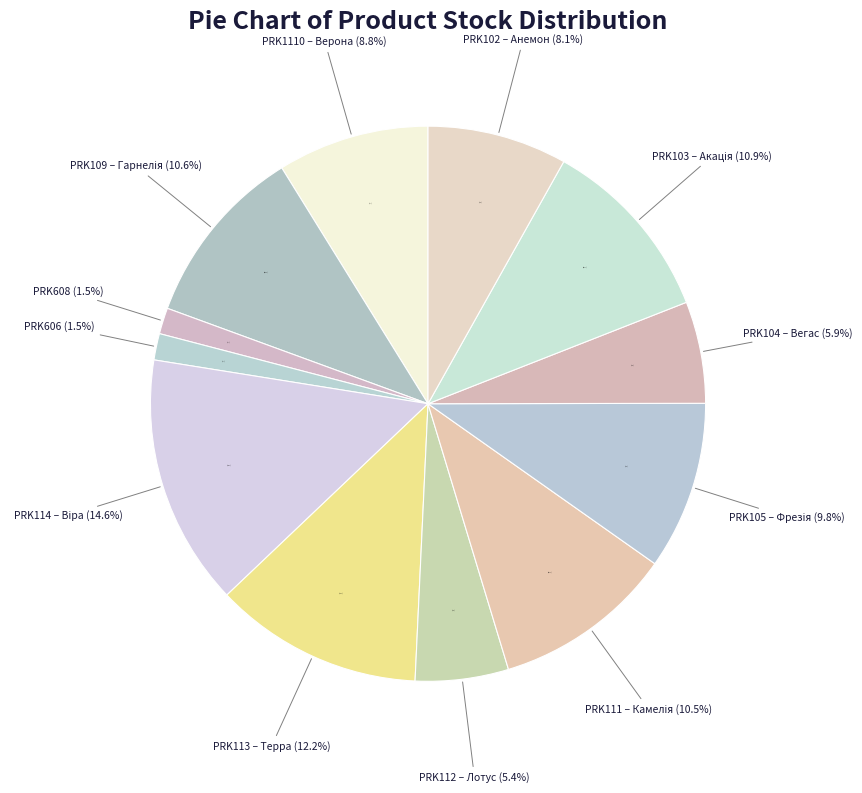

How much of the chart is everything except PRK111 – Камелія?

89.5%